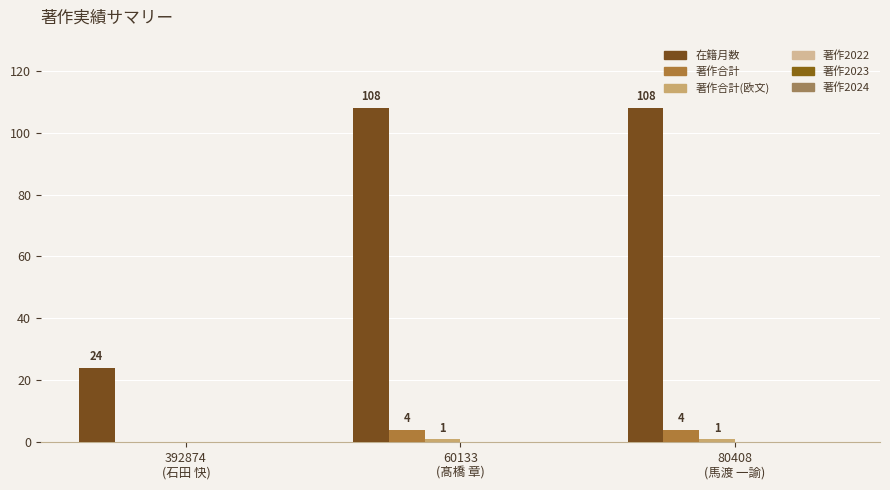

How many groups of bars are there?

3